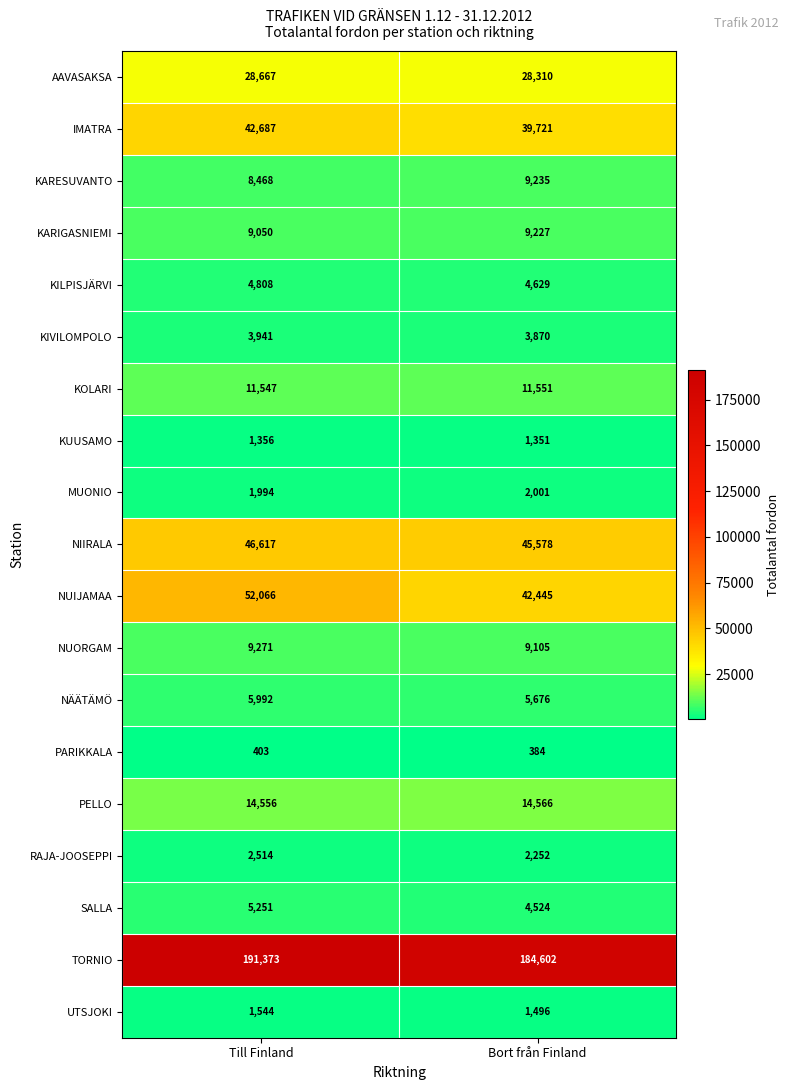

Which series changed the most between Till Finland and Bort från Finland?

NUIJAMAA